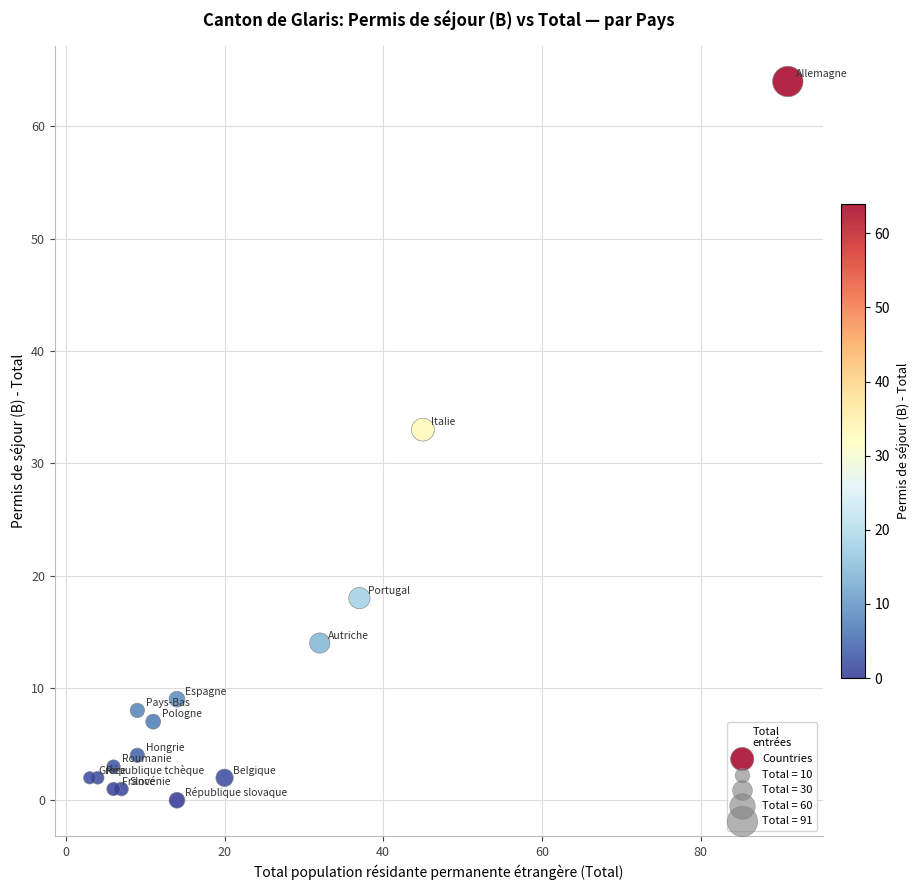

What Y value in the scatter plot is closest to 32?

33